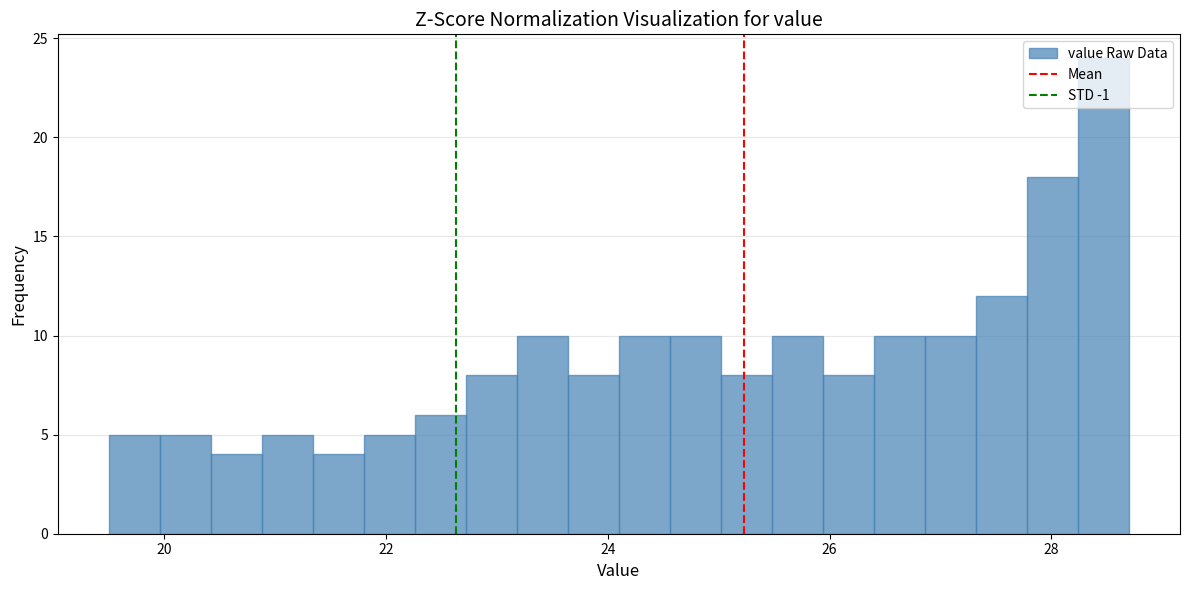

Around what value on the x-axis is the tallest bar? Give the approximate position of its centre, as read against the axis.

28.4